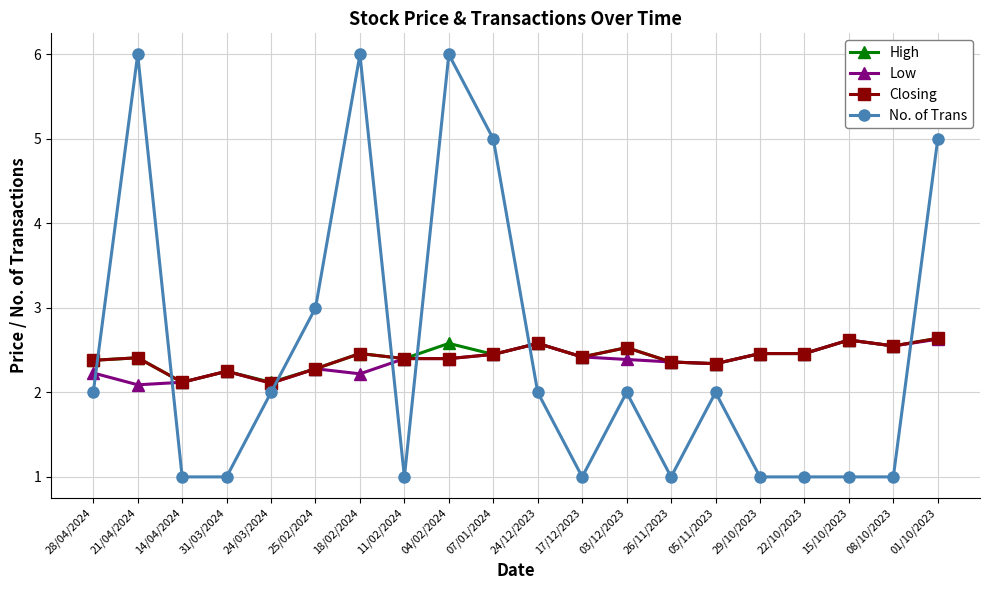

Is the value of Low at 24/12/2023 greater than the value of High at 18/02/2024?

Yes